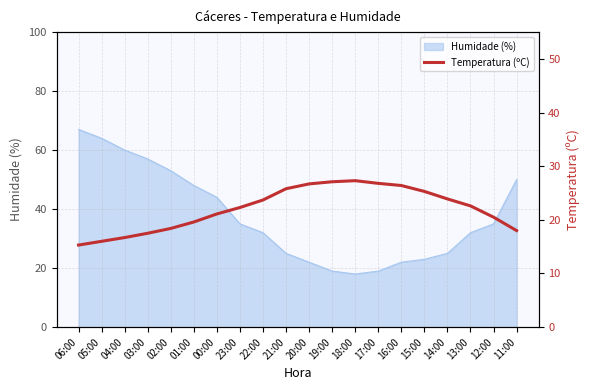

What is the highest value of the Humidade (%) series?

67